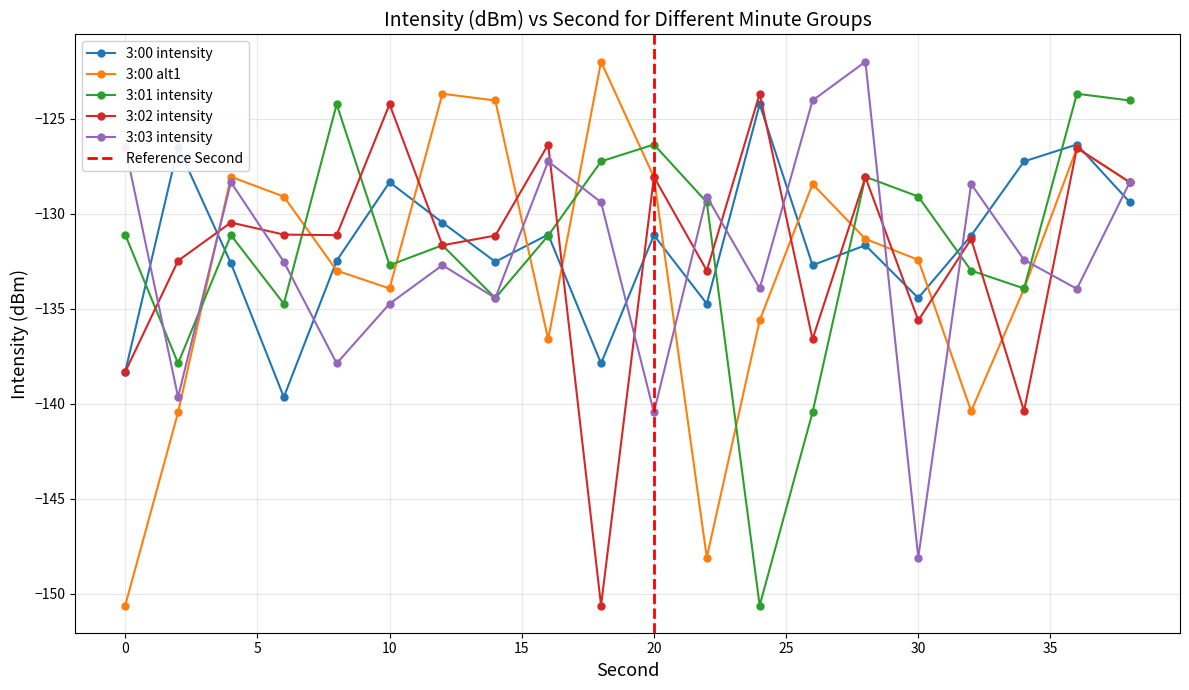

In 3:02 intensity, how many points are higher than both neighbors (excluding endpoints)?

8